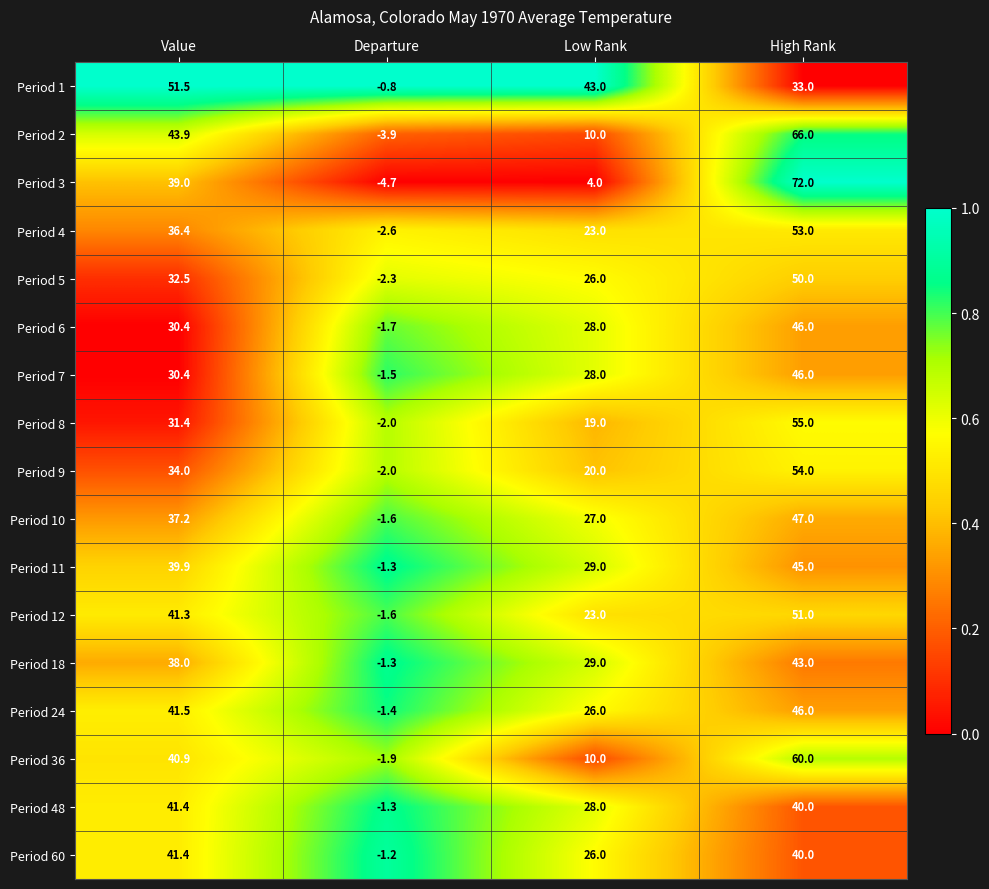

Which category has the lowest value across all series?

Departure